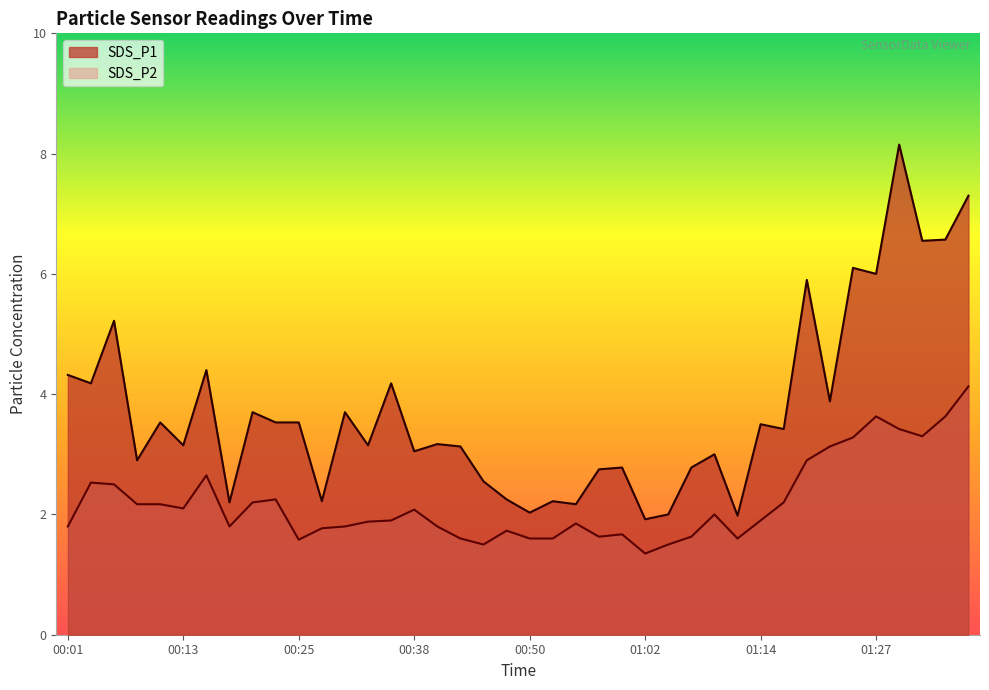

Where is the first local maximum for SDS_P2?

00:03